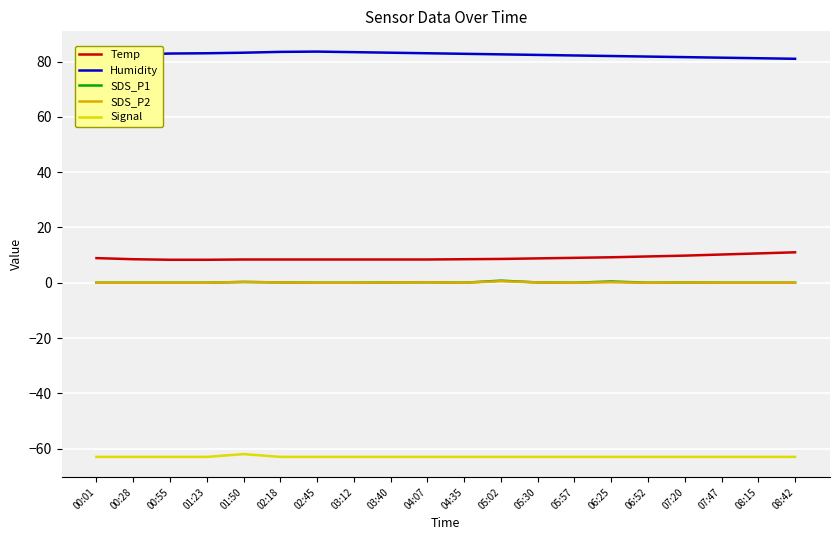

Which series has the largest total across all categories?

Humidity